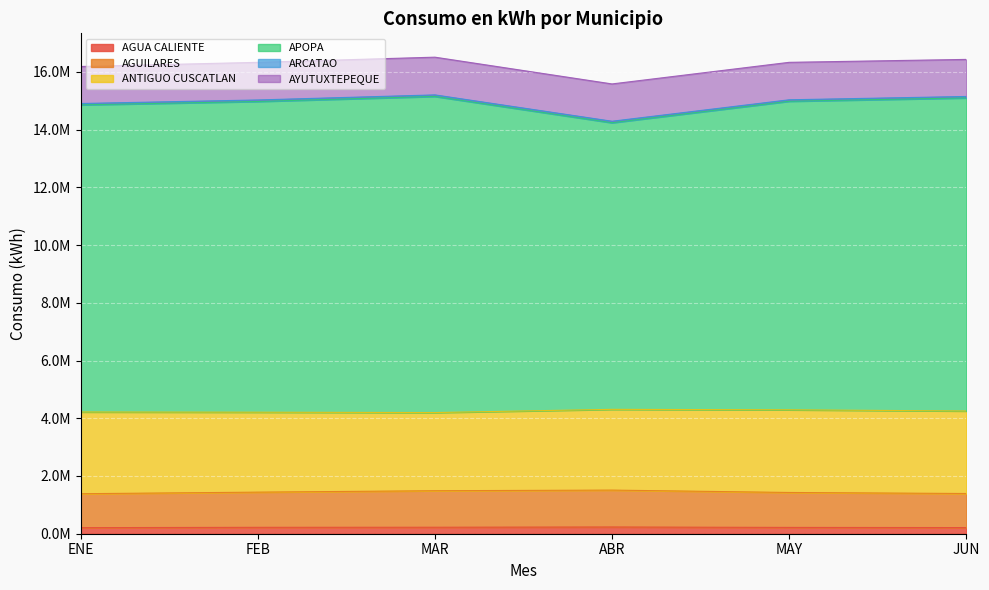

What position from the left is JUN?

6